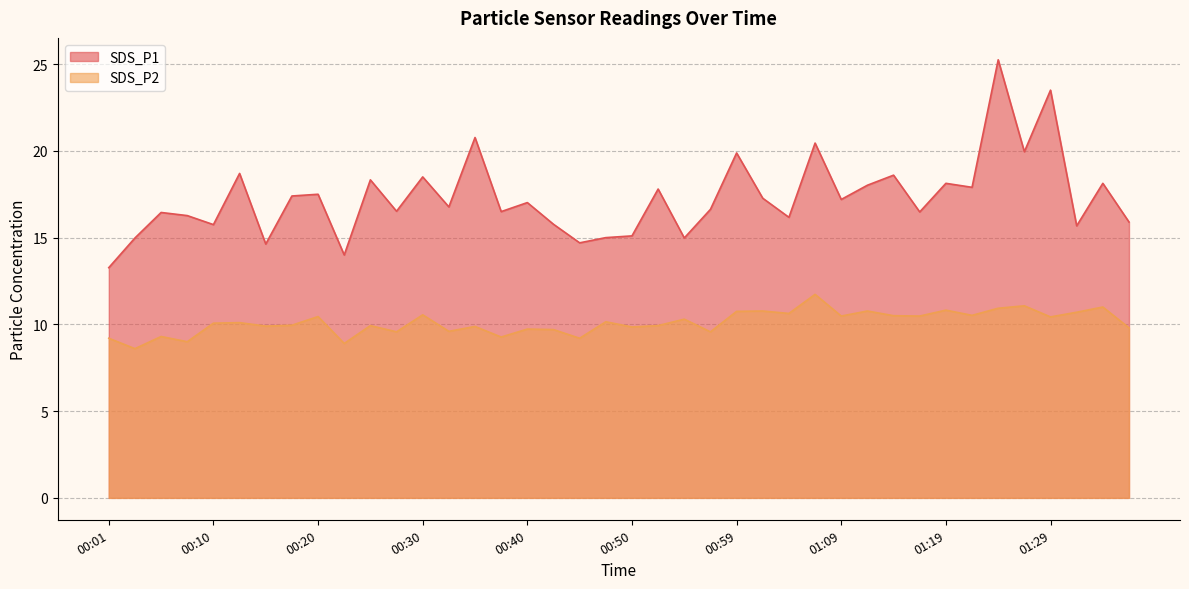

How many interior local peaks does the SDS_P2 series have?

15